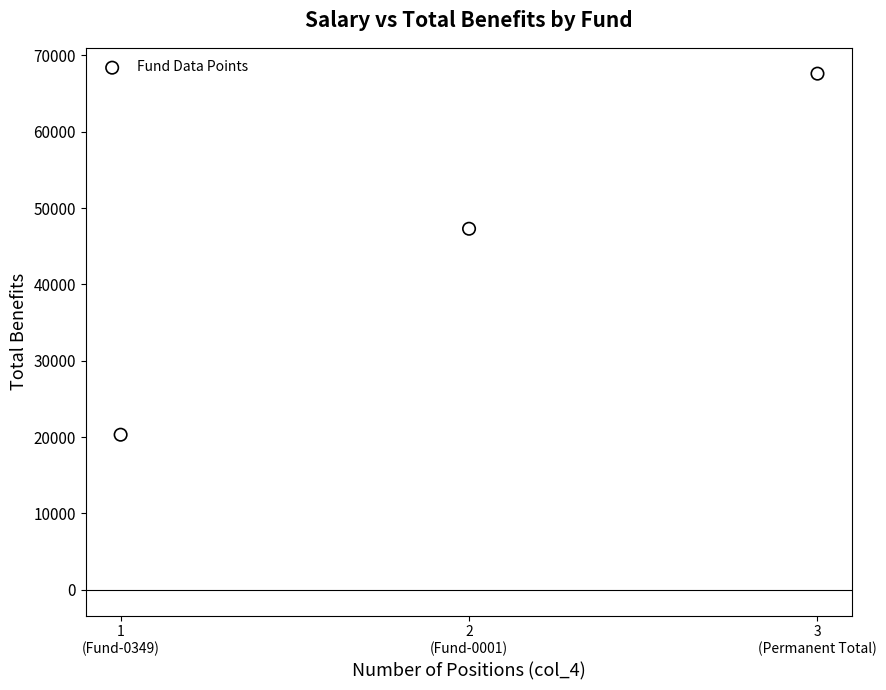

What Y value in the scatter plot is closest to 43965?

47295.8